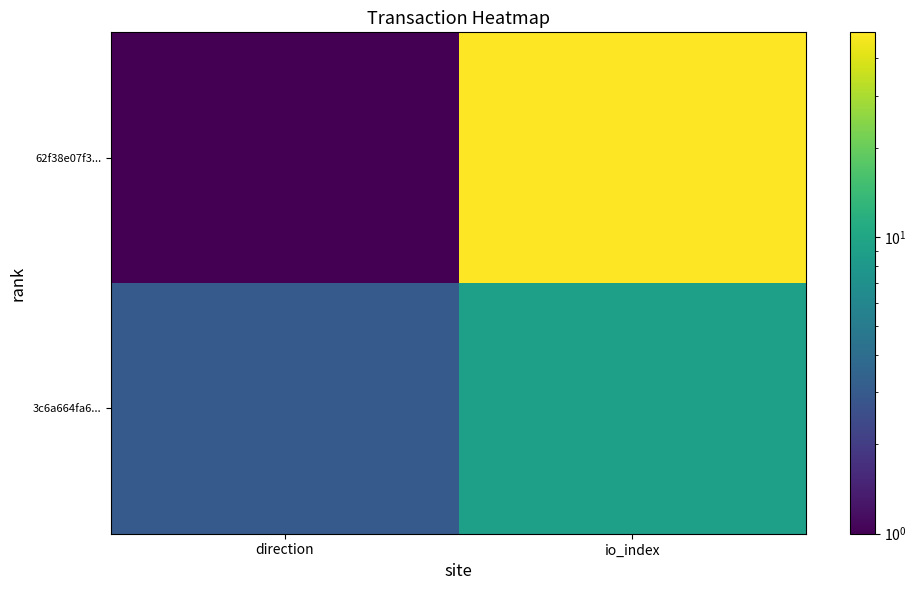

What is the total value across all series at direction?

4